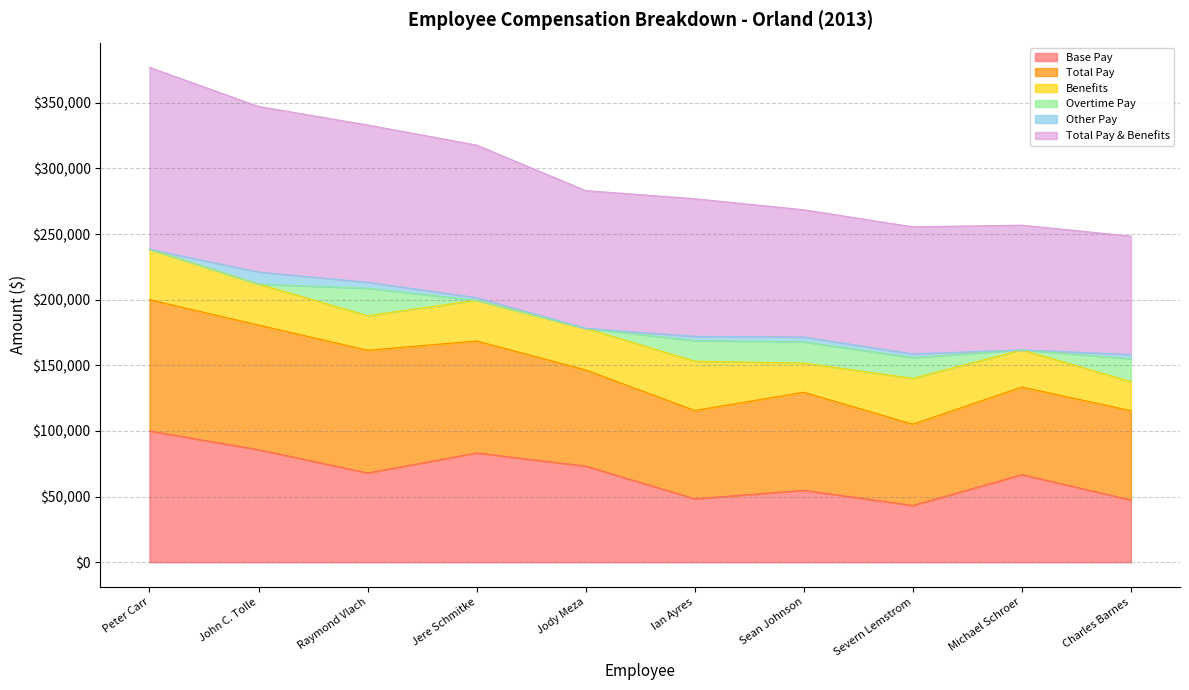

What position from the left is John C. Tolle?

2